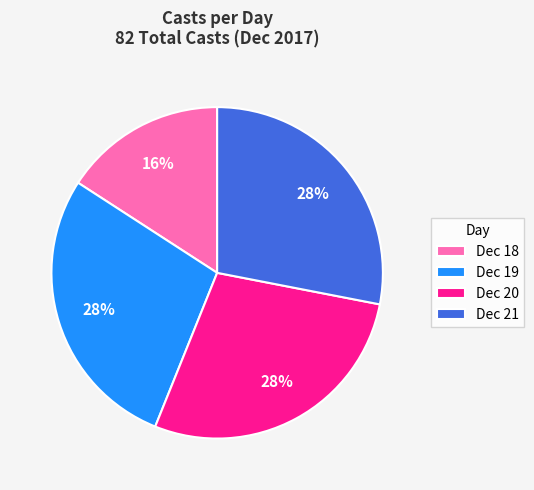

Do Dec 21 and Dec 18 together represent more than half of the pie?

No